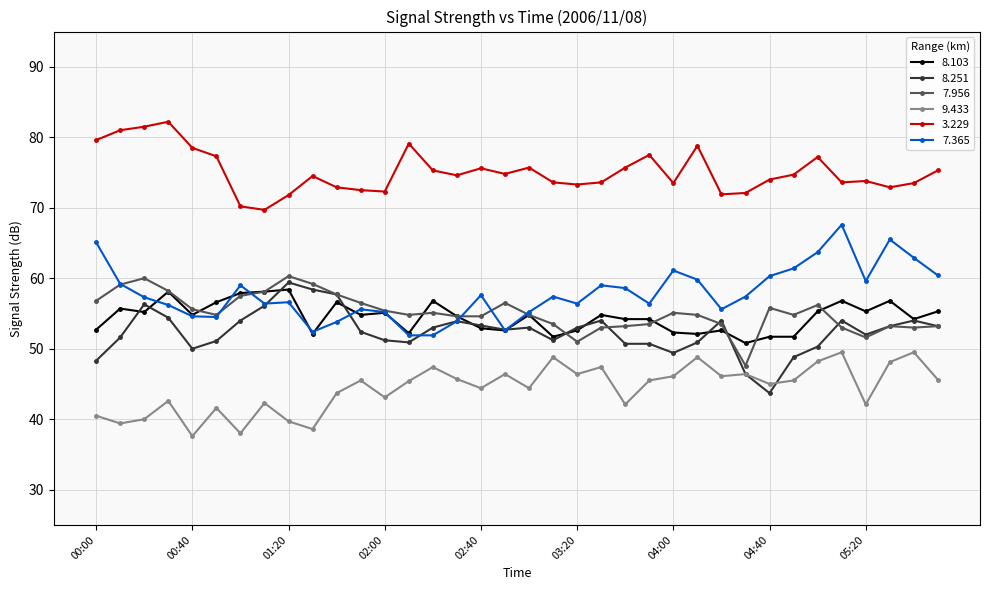

What is the maximum value for 3.229?

82.2